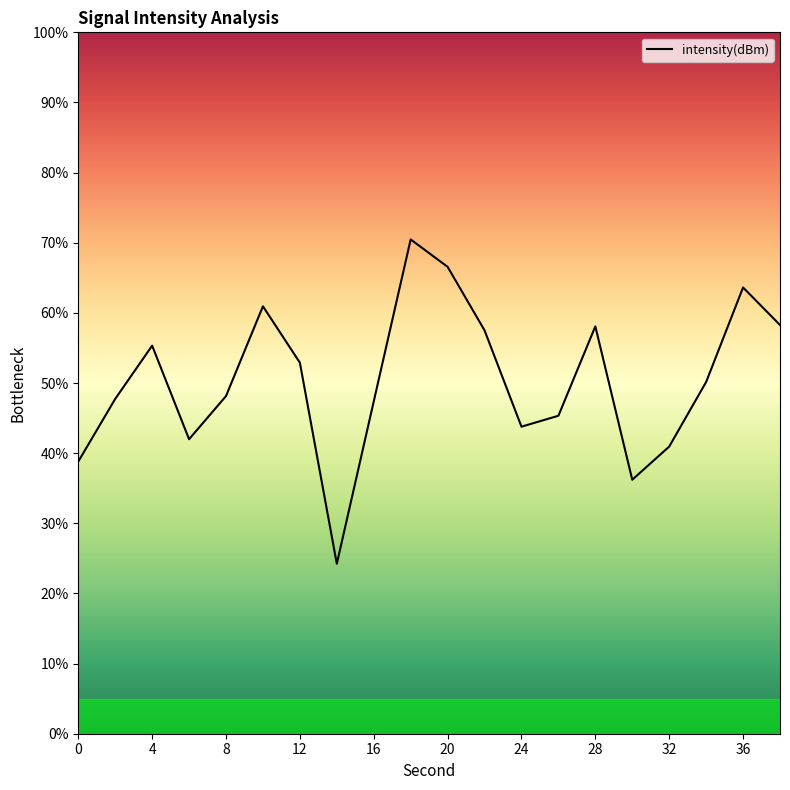

What is the difference between the maximum and minimum values?

46.2